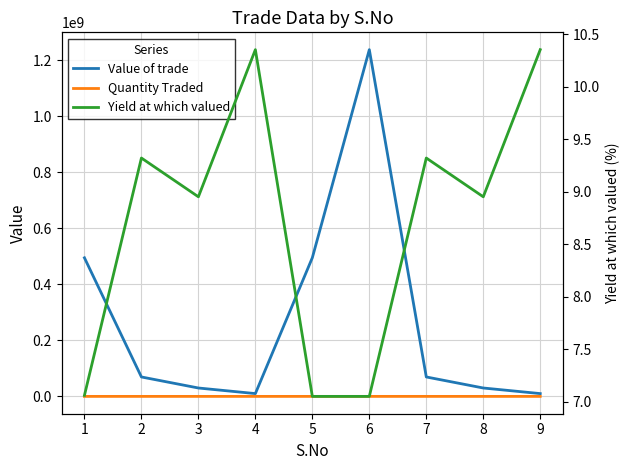

How many interior local valleys does the Yield at which valued series have?

2